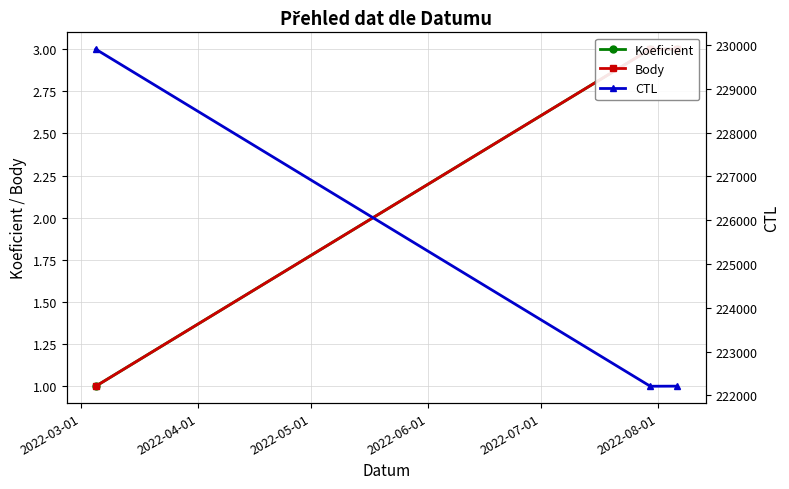

Is the value of Body at 2022-03-01 greater than the value of Koeficient at 2022-05-01?

No